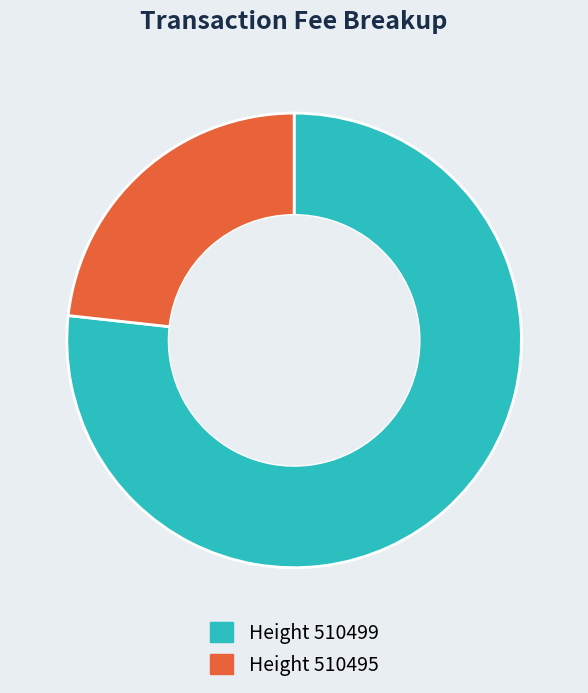

Is there any slice that represents more than half of the pie?

Yes